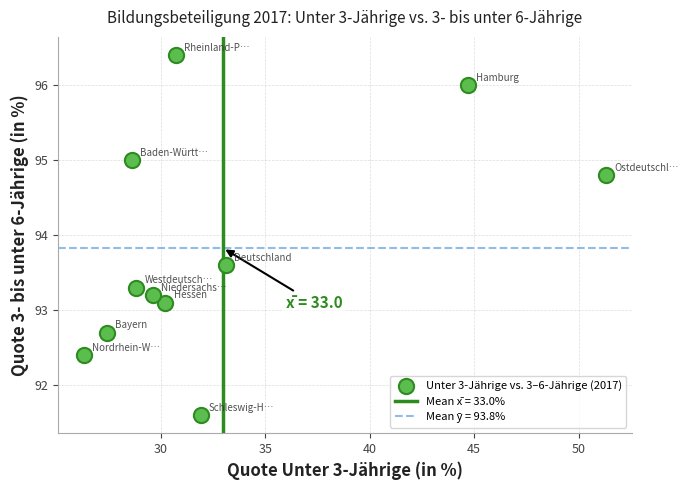

What Y value in the scatter plot is closest to 94?

93.6